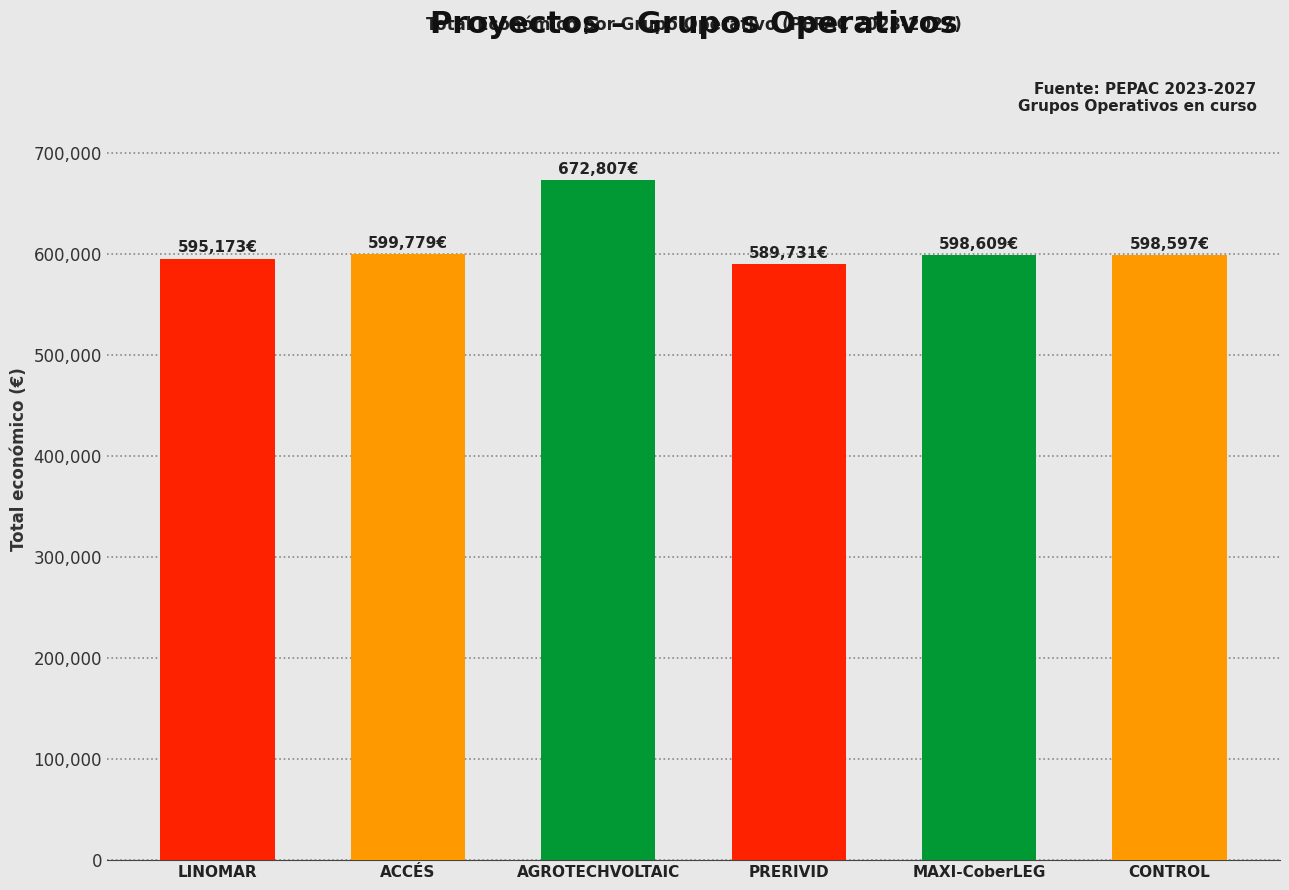

How many data points are less than 598609?

3